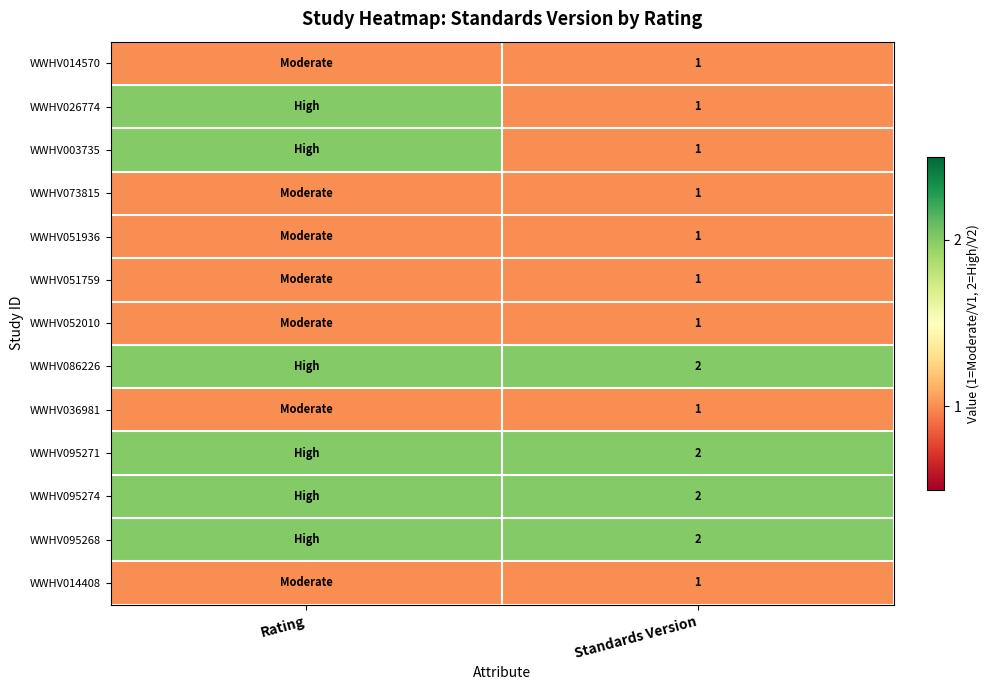

At how many categories does at least one series exceed 1?

2